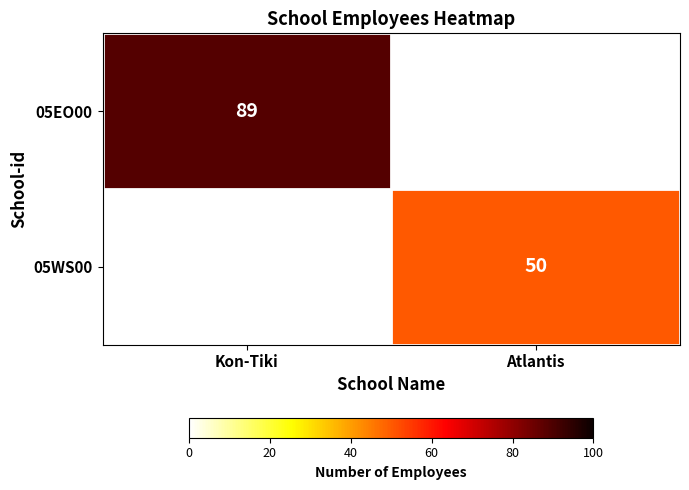

What is the total value across all series at Atlantis?

50